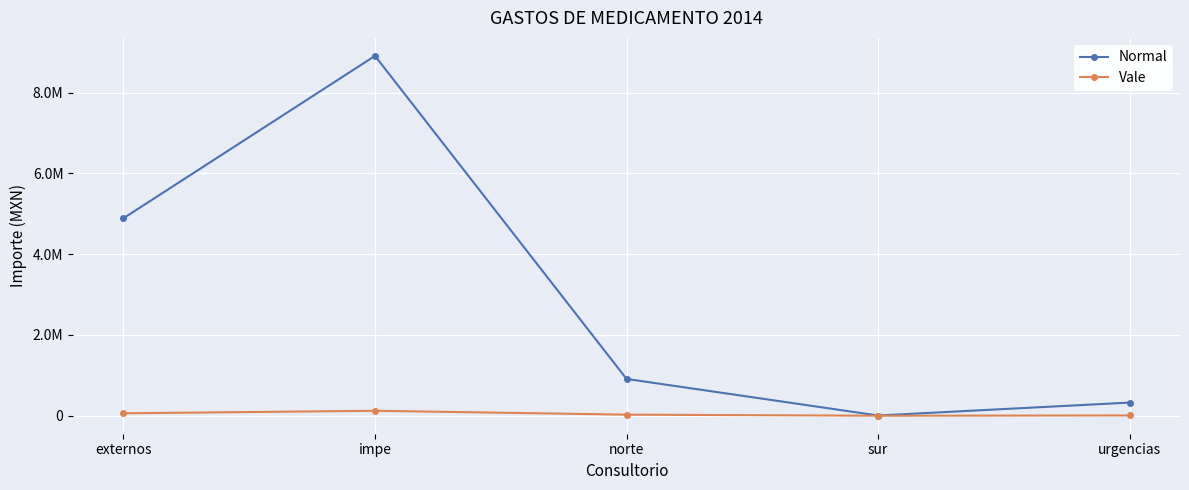

Is it true that Vale equals 60280.4 at externos?

True